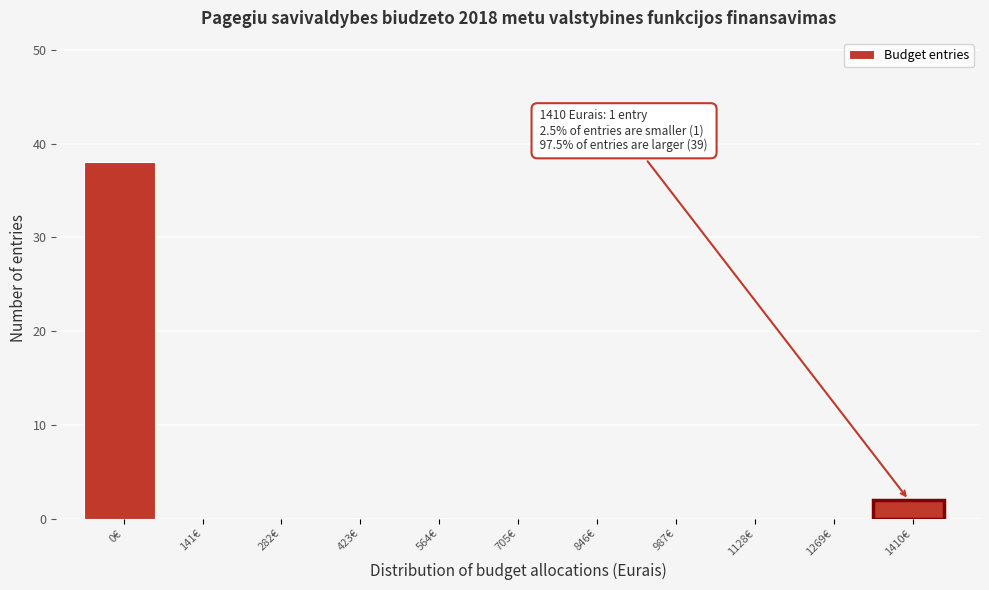

Reading left to right, extract all data points from this chart.

0€=38	141€=0	282€=0	423€=0	564€=0	705€=0	846€=0	987€=0	1128€=0	1269€=0	1410€=2